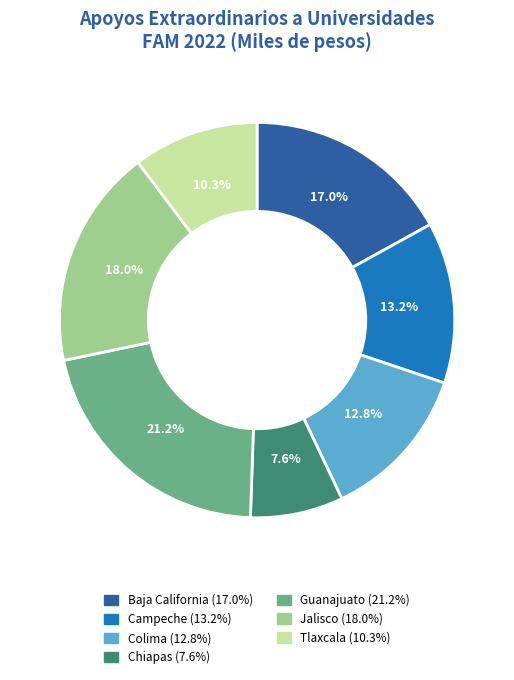

What is the total percentage of Guanajuato and Jalisco?

39.2%